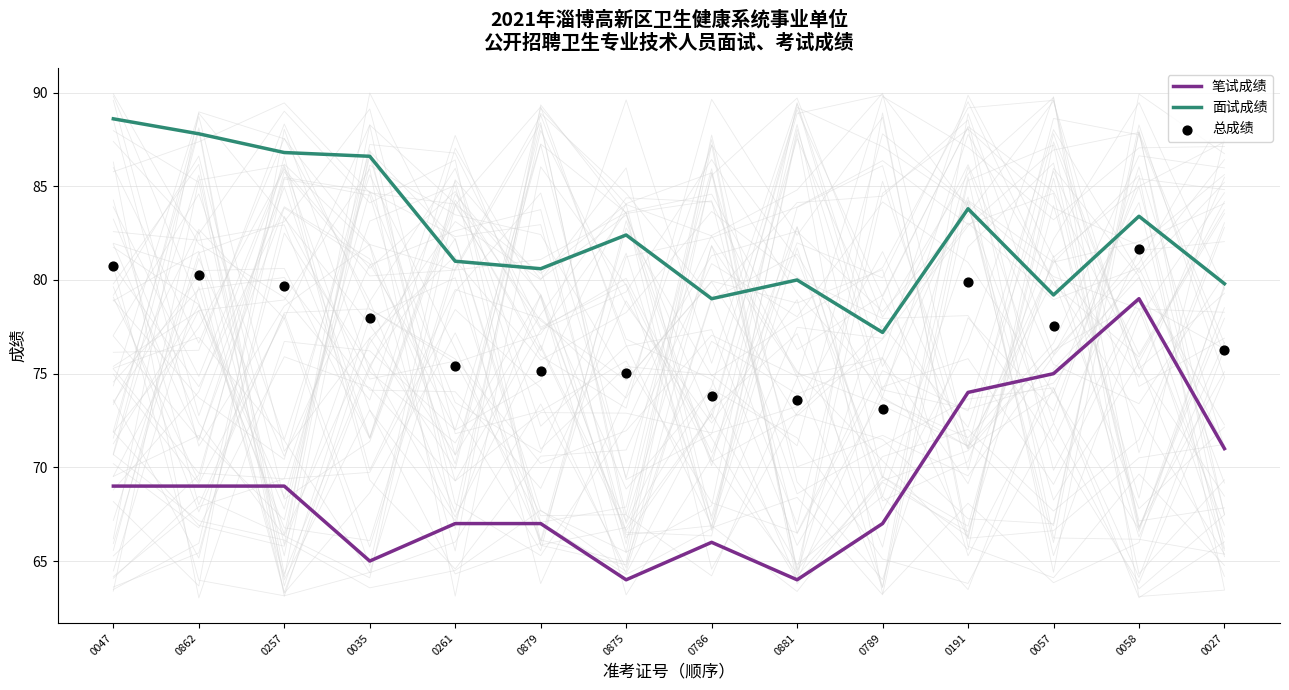

Which series has the largest total across all categories?

面试成绩